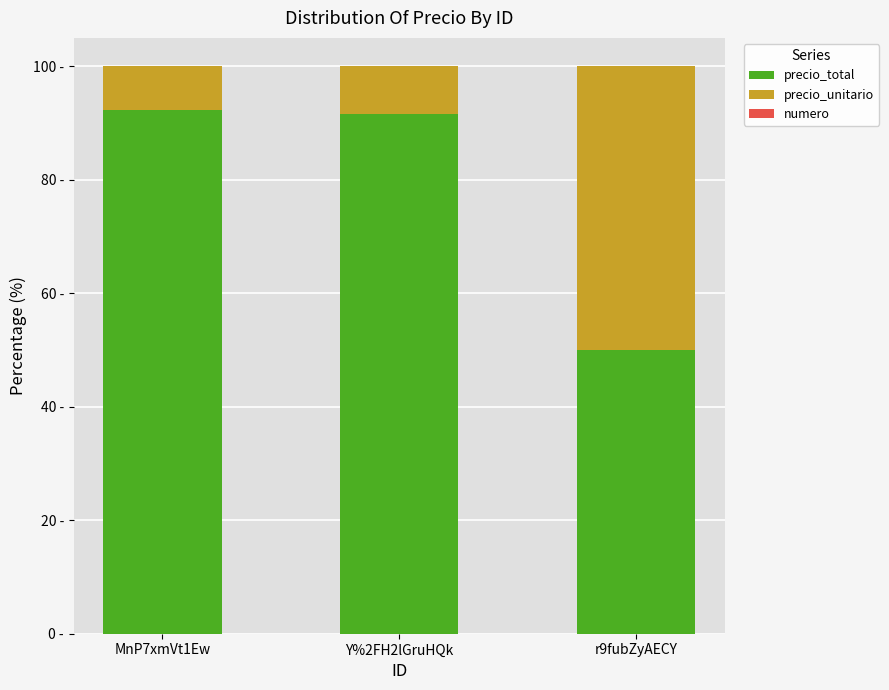

Are the bars horizontal?

No